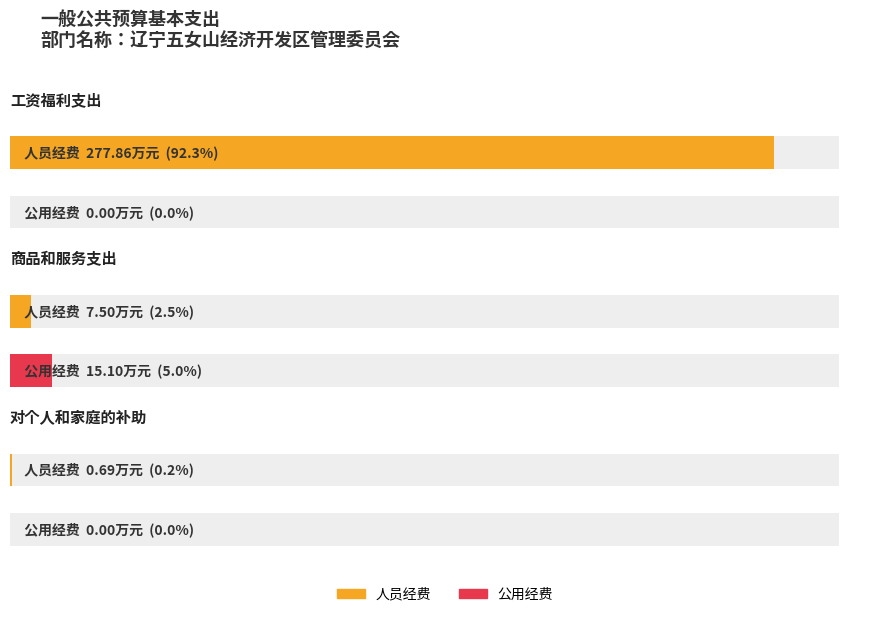

Reading left to right, what are all the values shown in this chart?

人员经费: 工资福利支出=277.9	商品和服务支出=7.5	对个人和家庭的补助=0.7
公用经费: 工资福利支出=0.0	商品和服务支出=15.1	对个人和家庭的补助=0.0